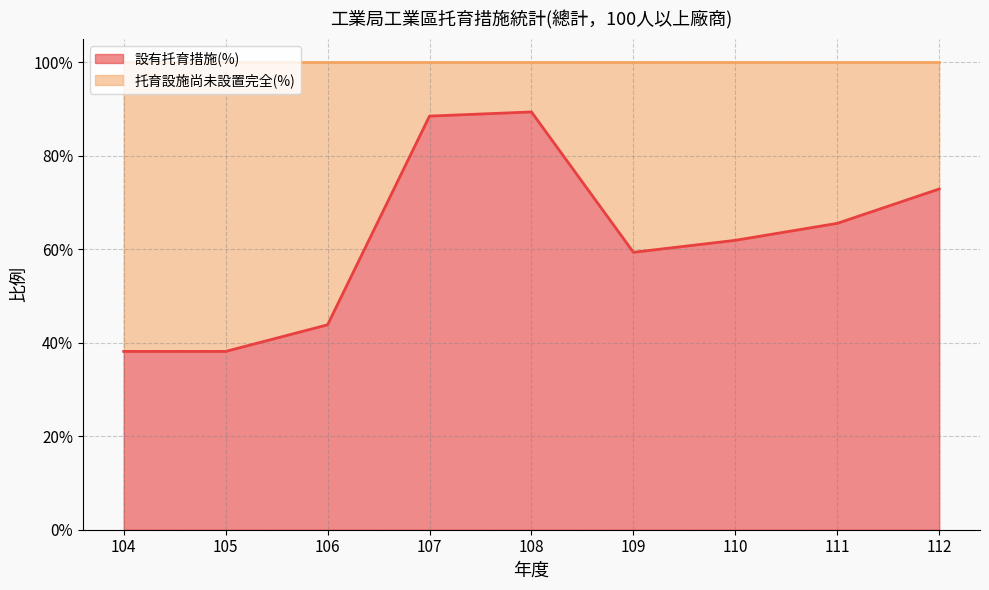

Reading left to right, list all the values displayed in this chart.

104=0.4	105=0.4	106=0.4	107=0.9	108=0.9	109=0.6	110=0.6	111=0.7	112=0.7